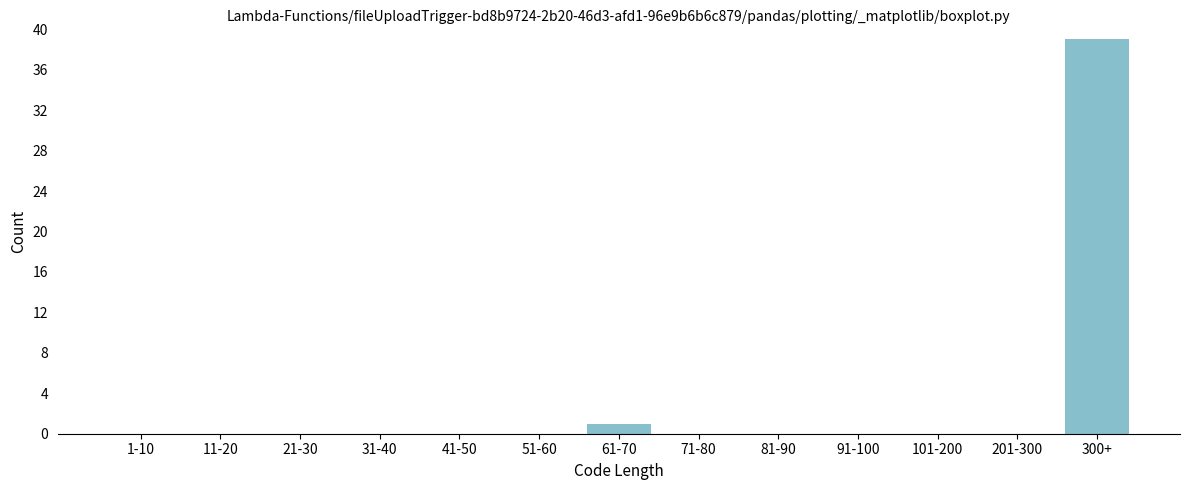

Reading right to left, extract all data points from this chart.

300+=39	201-300=0	101-200=0	91-100=0	81-90=0	71-80=0	61-70=1	51-60=0	41-50=0	31-40=0	21-30=0	11-20=0	1-10=0